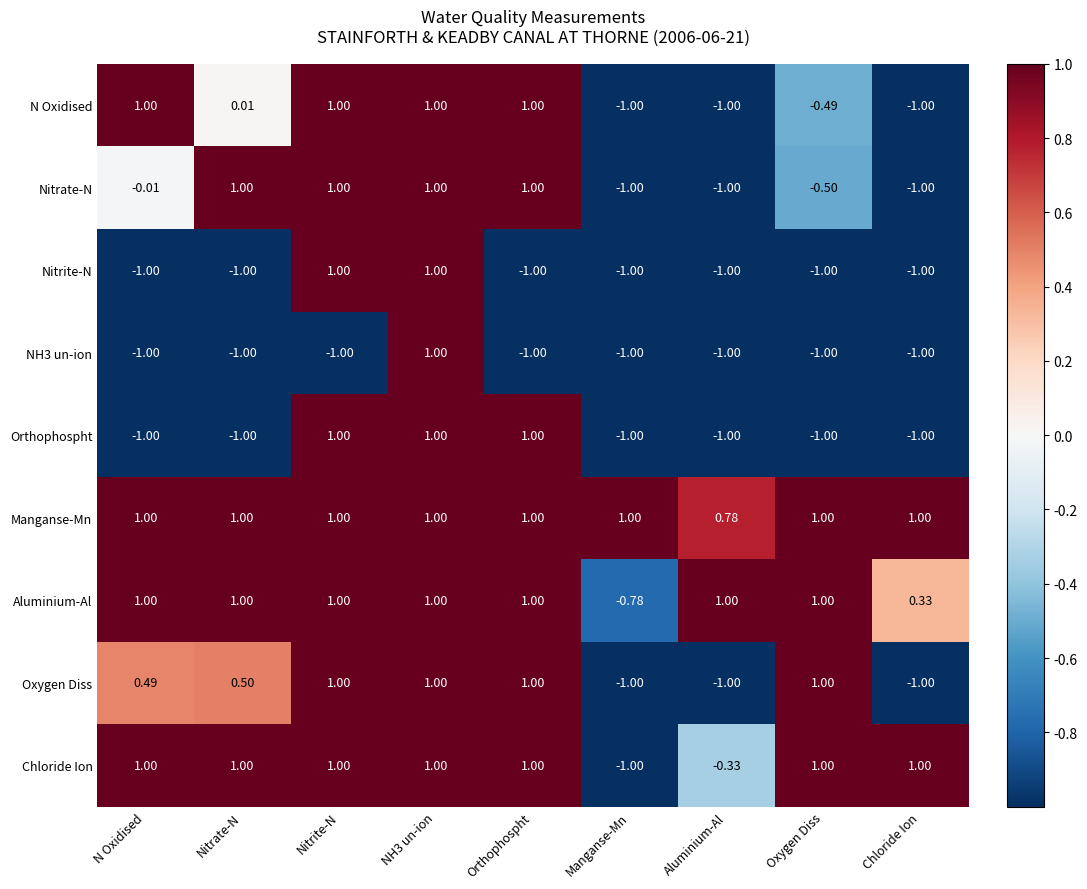

At which label does N Oxidised first exceed 0?

N Oxidised